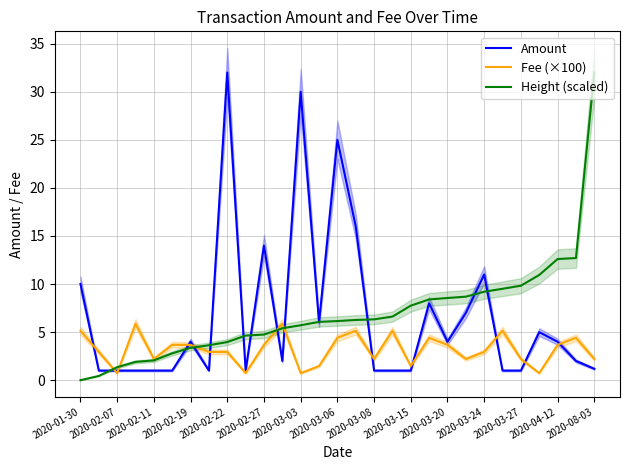

Does the chart have visible grid lines?

Yes